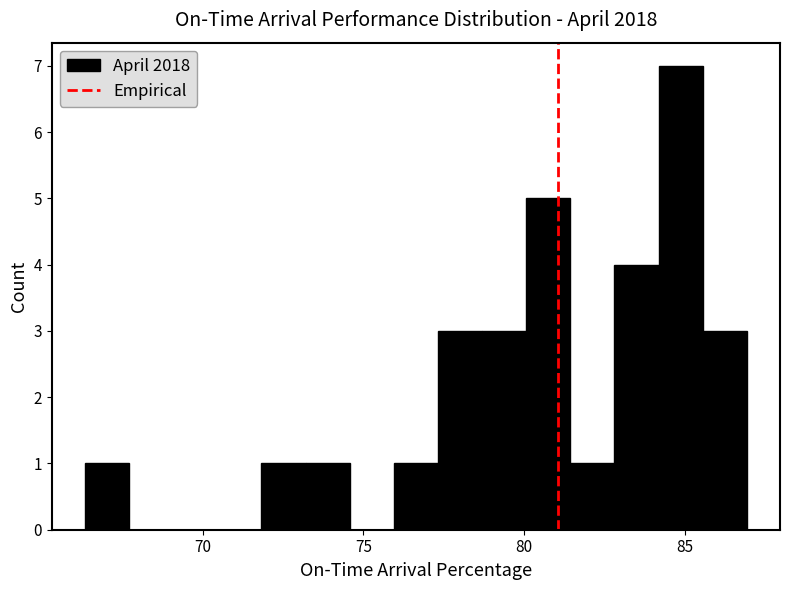

Read against the x-axis, roughly where is the centre of the tallest bar?

85.0